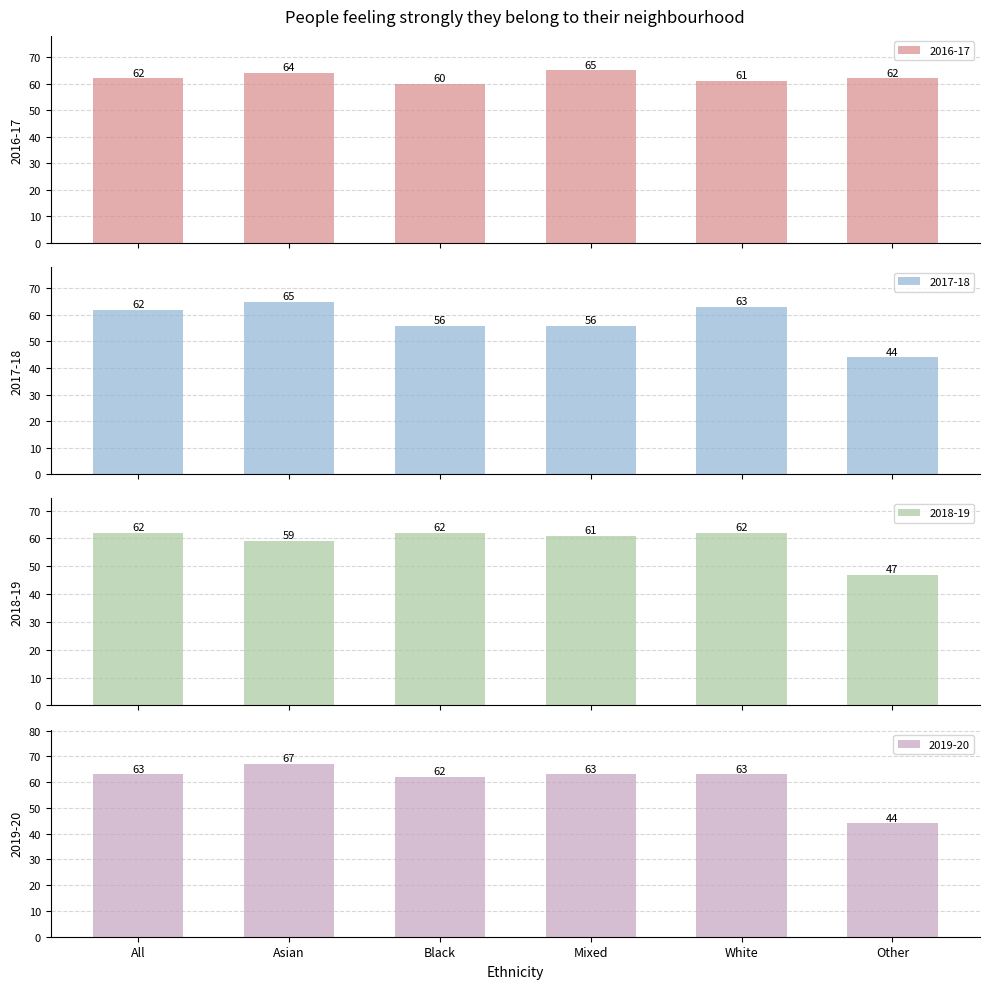

How many values in the 2017-18 series are below 62?

3